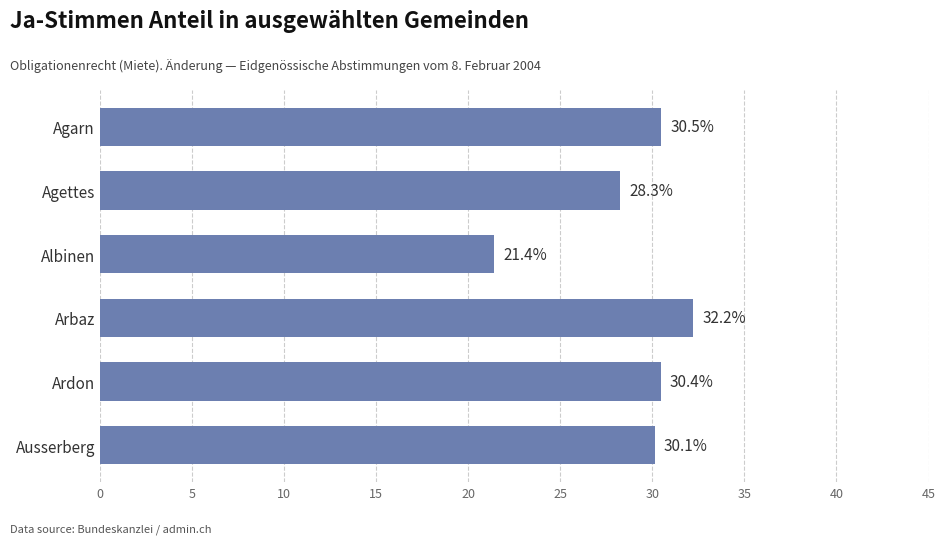

The value at Arbaz is 32.2. True or false?

True